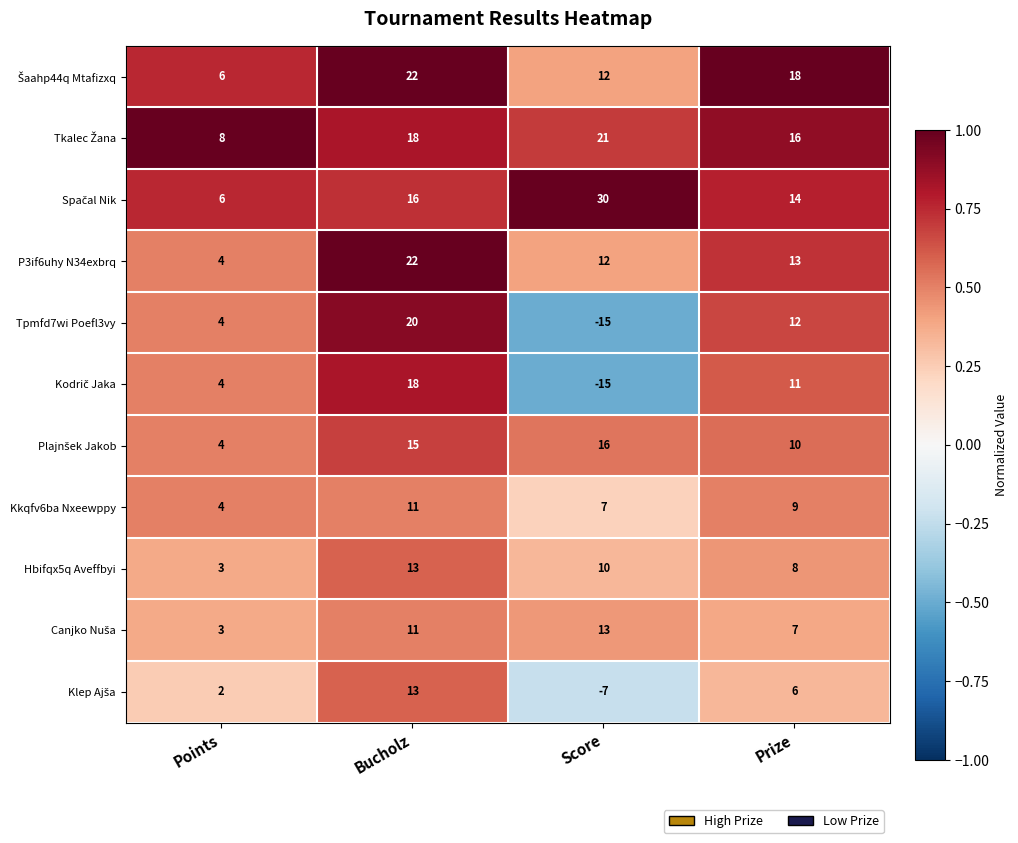

List the labels in order of Kkqfv6ba Nxeewppy value, smallest first.

Points, Score, Prize, Bucholz